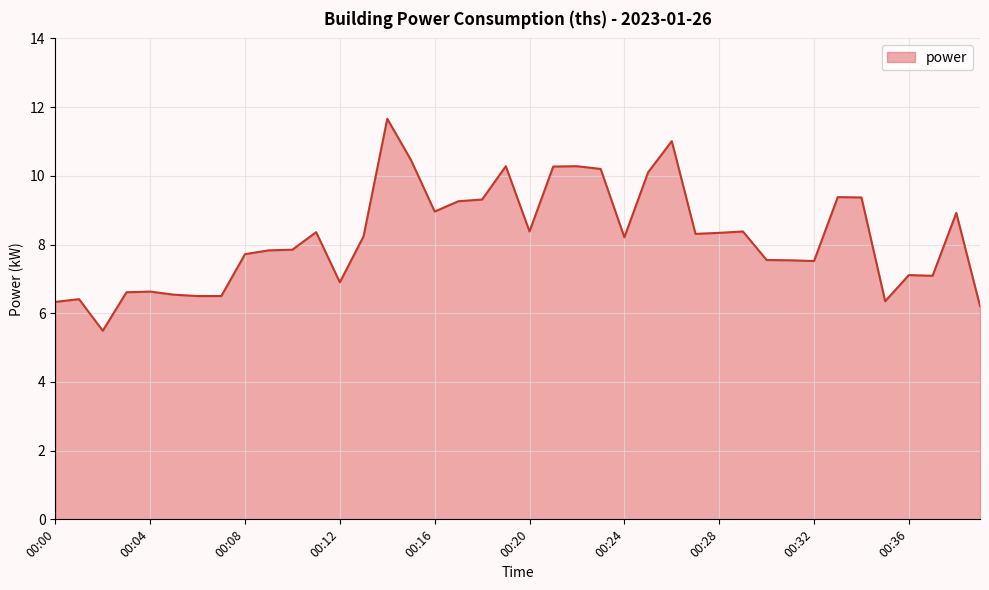

What is the smallest value displayed?

5.5